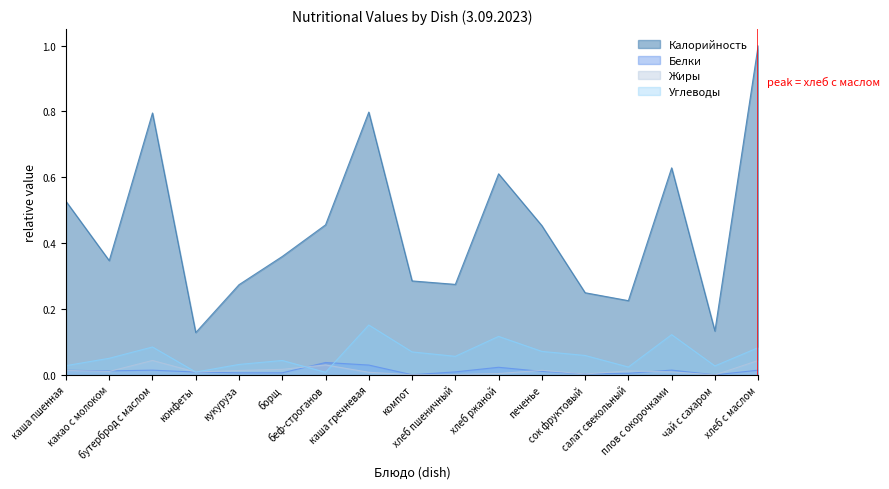

List the series in order of their peak value, lowest first.

Белки, Жиры, Углеводы, Калорийность